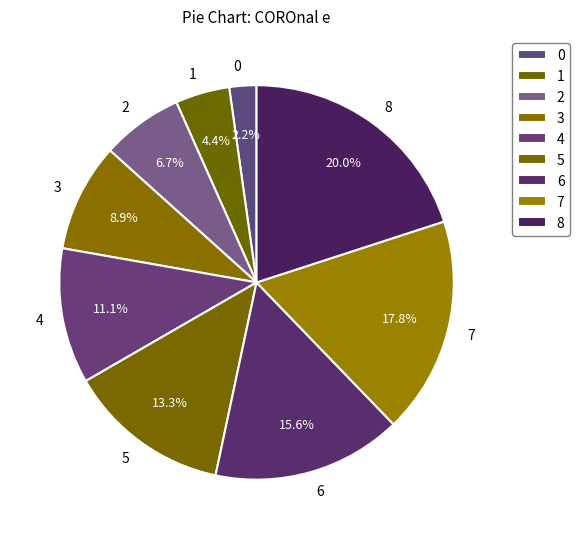

Between 1 and 0, which is larger?

1